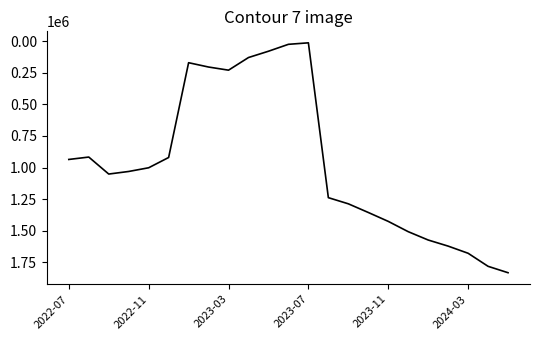

What is the maximum value shown in the chart?

1831729